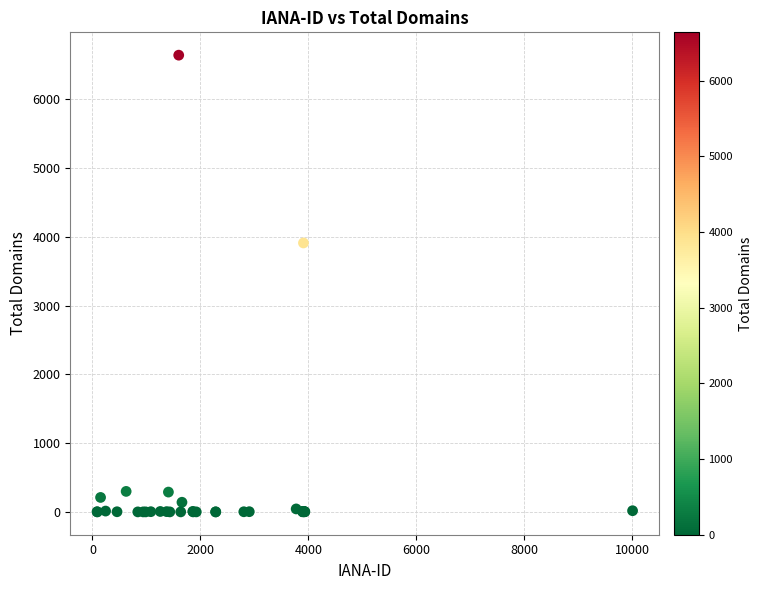

What Y value in the scatter plot is closest to 3320?

3910